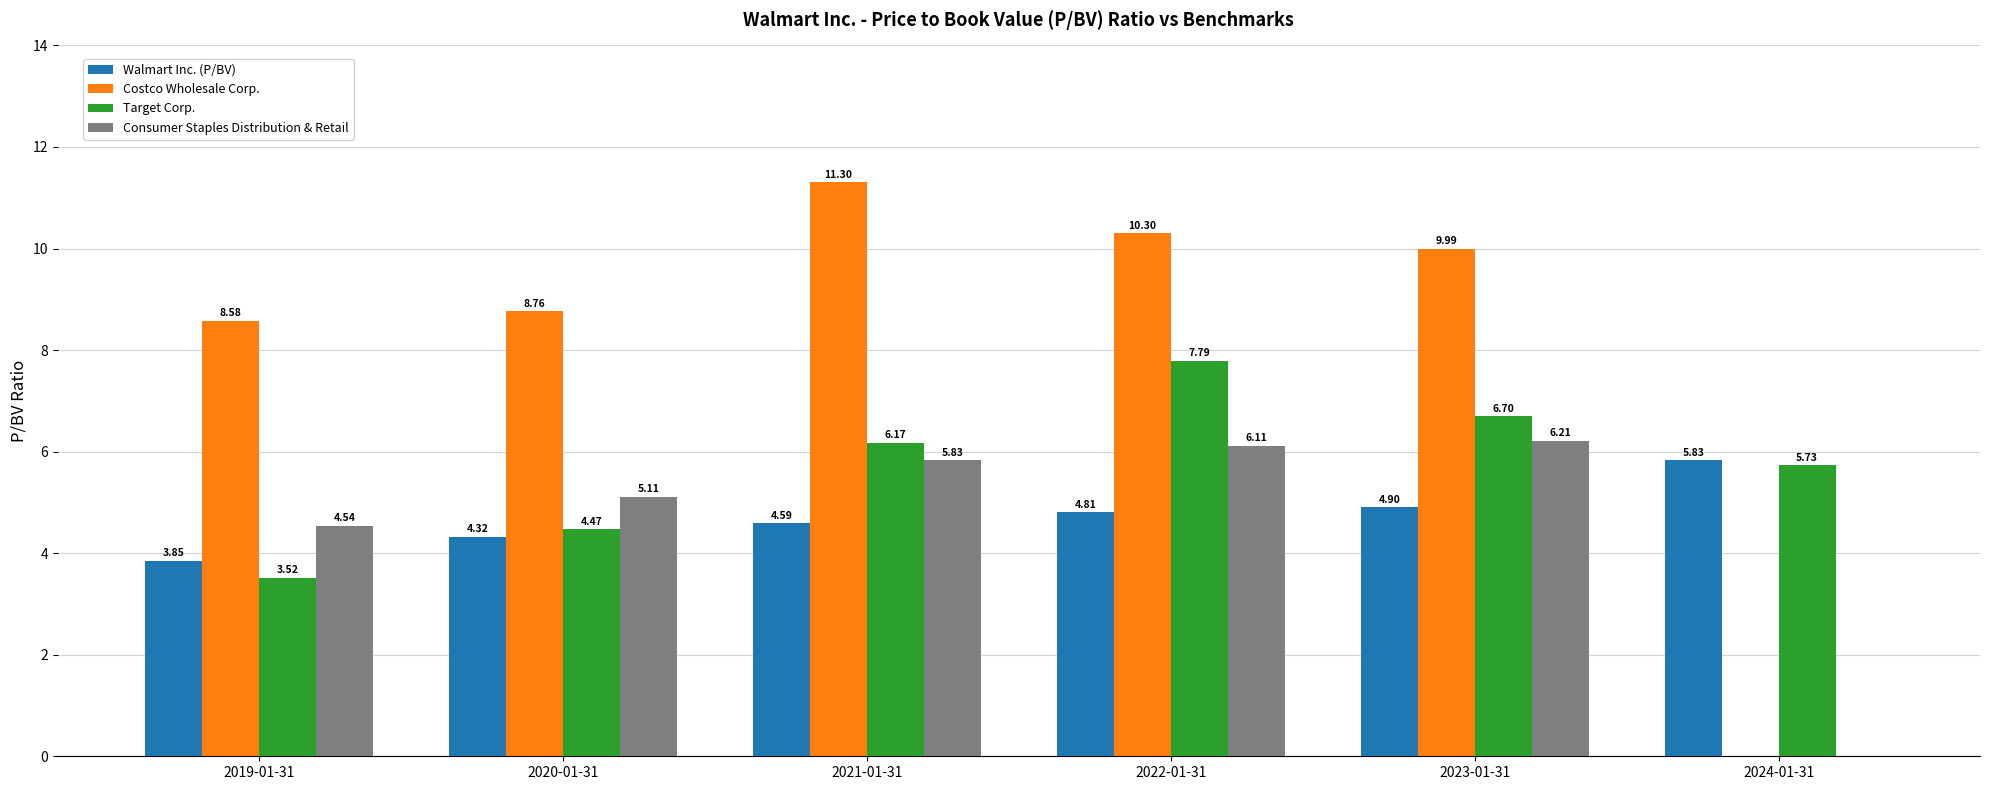

Which series changed the most between 2020-01-31 and 2022-01-31?

Target Corp.